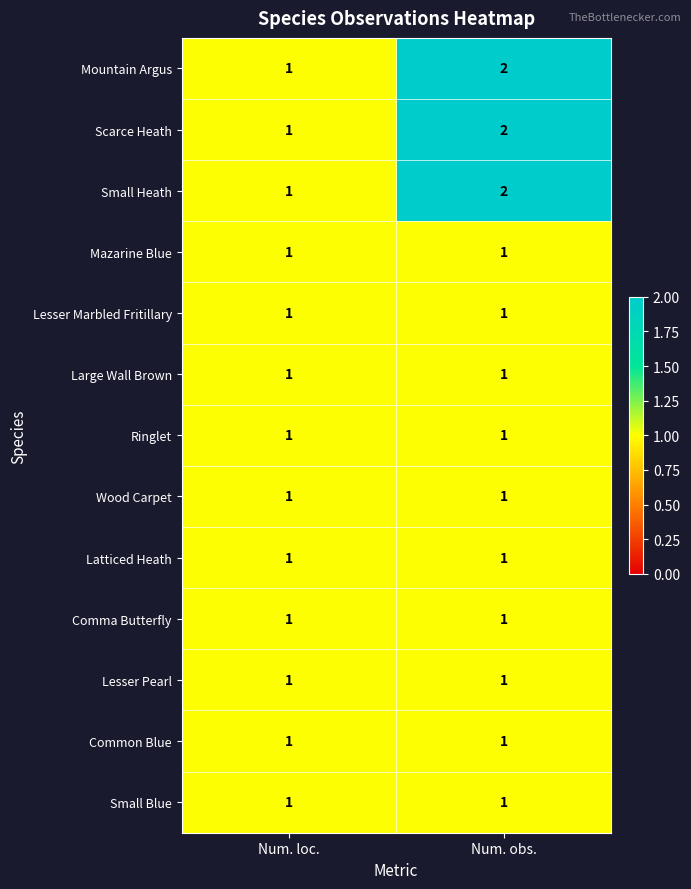

Which category has the lowest value in the Scarce Heath series?

Num. loc.